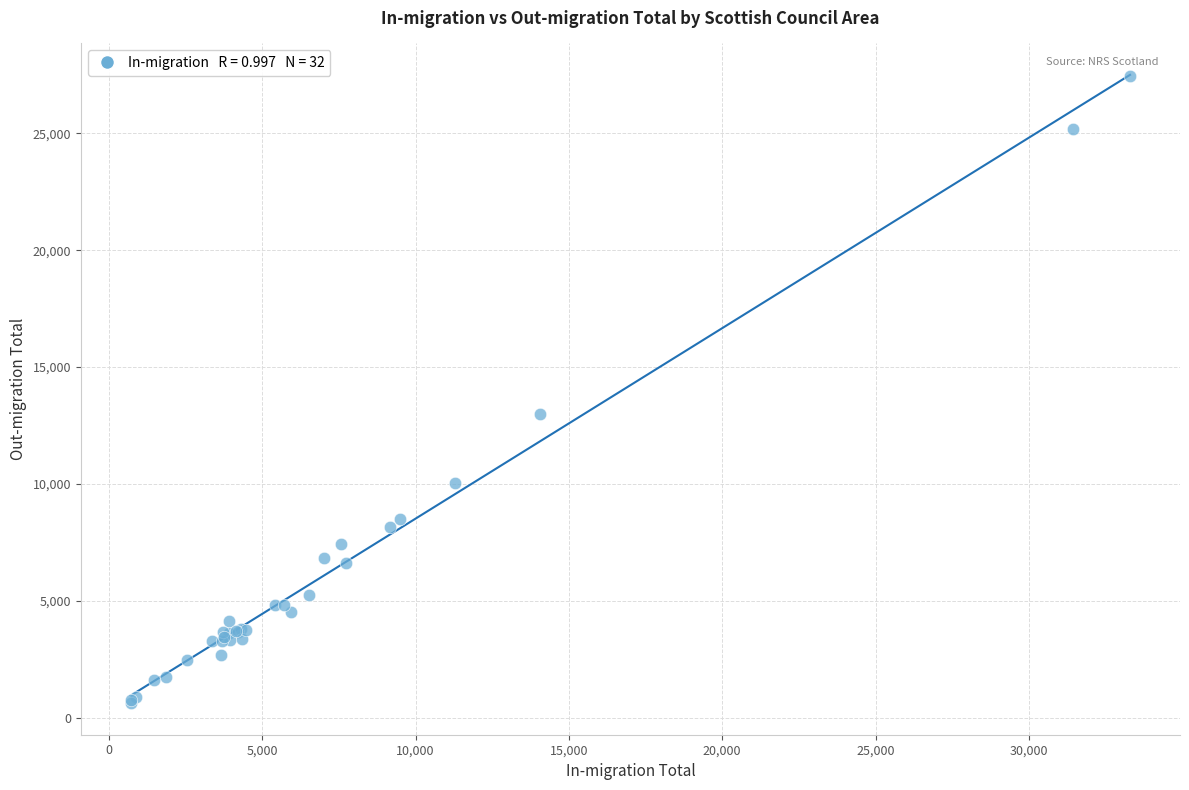

What Y value in the scatter plot is closest to 14035?

12980